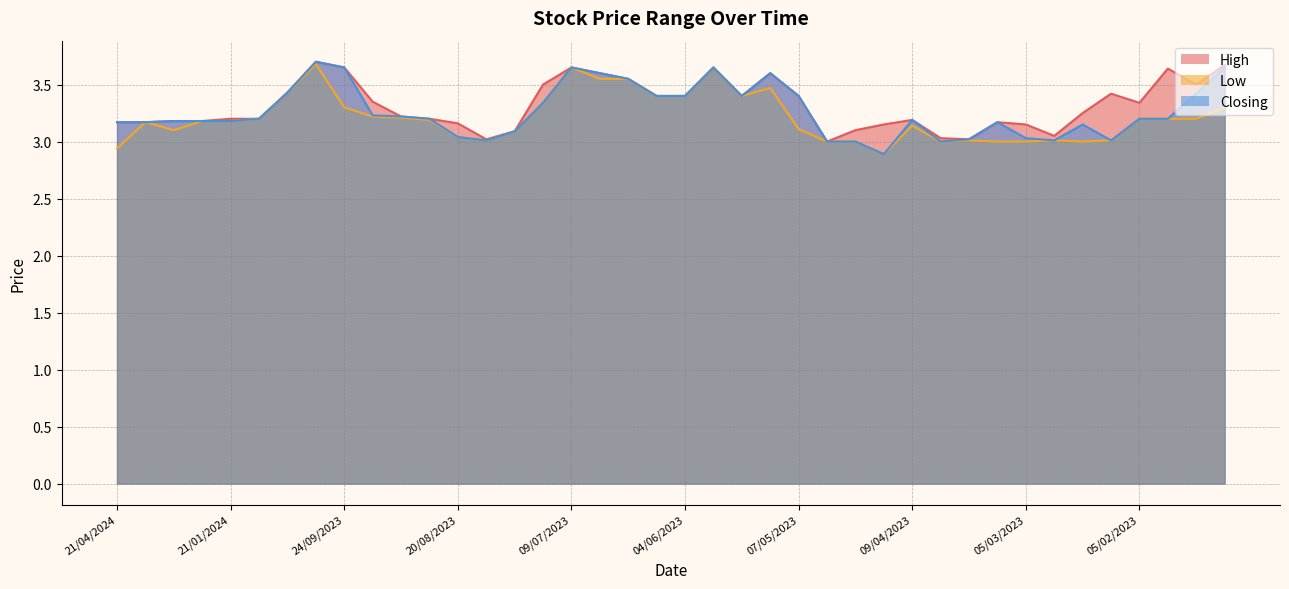

Reading left to right, transcribe all the data shown in this chart.

High: 21/04/2024=3.2	25/02/2024=3.2	11/02/2024=3.2	28/01/2024=3.2	21/01/2024=3.2	07/01/2024=3.2	15/10/2023=3.4	01/10/2023=3.7	24/09/2023=3.6	17/09/2023=3.4	10/09/2023=3.2	03/09/2023=3.2	20/08/2023=3.2	06/08/2023=3.0	30/07/2023=3.1	23/07/2023=3.5	09/07/2023=3.6	02/07/2023=3.6	25/06/2023=3.5	18/06/2023=3.4	04/06/2023=3.4	28/05/2023=3.6	21/05/2023=3.4	14/05/2023=3.6	07/05/2023=3.4	01/05/2023=3.0	25/04/2023=3.1	16/04/2023=3.1	09/04/2023=3.2	26/03/2023=3.0	19/03/2023=3.0	12/03/2023=3.2	05/03/2023=3.1	26/02/2023=3.0	19/02/2023=3.2	12/02/2023=3.4	05/02/2023=3.3	29/01/2023=3.6	22/01/2023=3.5	15/01/2023=3.7
Low: 21/04/2024=2.9	25/02/2024=3.2	11/02/2024=3.1	28/01/2024=3.2	21/01/2024=3.2	07/01/2024=3.2	15/10/2023=3.4	01/10/2023=3.7	24/09/2023=3.3	17/09/2023=3.2	10/09/2023=3.2	03/09/2023=3.2	20/08/2023=3.0	06/08/2023=3.0	30/07/2023=3.1	23/07/2023=3.3	09/07/2023=3.6	02/07/2023=3.5	25/06/2023=3.5	18/06/2023=3.4	04/06/2023=3.4	28/05/2023=3.6	21/05/2023=3.4	14/05/2023=3.5	07/05/2023=3.1	01/05/2023=3.0	25/04/2023=3.0	16/04/2023=2.9	09/04/2023=3.1	26/03/2023=3.0	19/03/2023=3.0	12/03/2023=3.0	05/03/2023=3.0	26/02/2023=3.0	19/02/2023=3.0	12/02/2023=3.0	05/02/2023=3.2	29/01/2023=3.2	22/01/2023=3.2	15/01/2023=3.3
Closing: 21/04/2024=3.2	25/02/2024=3.2	11/02/2024=3.2	28/01/2024=3.2	21/01/2024=3.2	07/01/2024=3.2	15/10/2023=3.4	01/10/2023=3.7	24/09/2023=3.6	17/09/2023=3.2	10/09/2023=3.2	03/09/2023=3.2	20/08/2023=3.0	06/08/2023=3.0	30/07/2023=3.1	23/07/2023=3.3	09/07/2023=3.6	02/07/2023=3.6	25/06/2023=3.5	18/06/2023=3.4	04/06/2023=3.4	28/05/2023=3.6	21/05/2023=3.4	14/05/2023=3.6	07/05/2023=3.4	01/05/2023=3.0	25/04/2023=3.0	16/04/2023=2.9	09/04/2023=3.2	26/03/2023=3.0	19/03/2023=3.0	12/03/2023=3.2	05/03/2023=3.0	26/02/2023=3.0	19/02/2023=3.1	12/02/2023=3.0	05/02/2023=3.2	29/01/2023=3.2	22/01/2023=3.4	15/01/2023=3.6